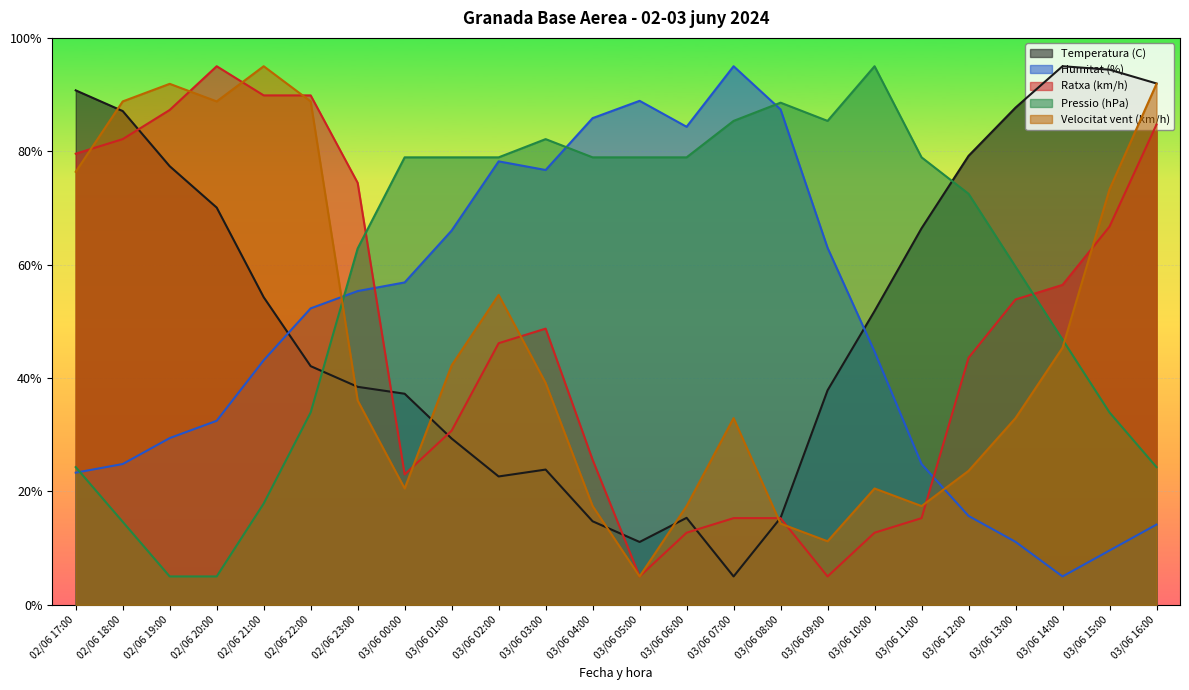

Which label corresponds to the smallest value in the chart?

03/06 07:00